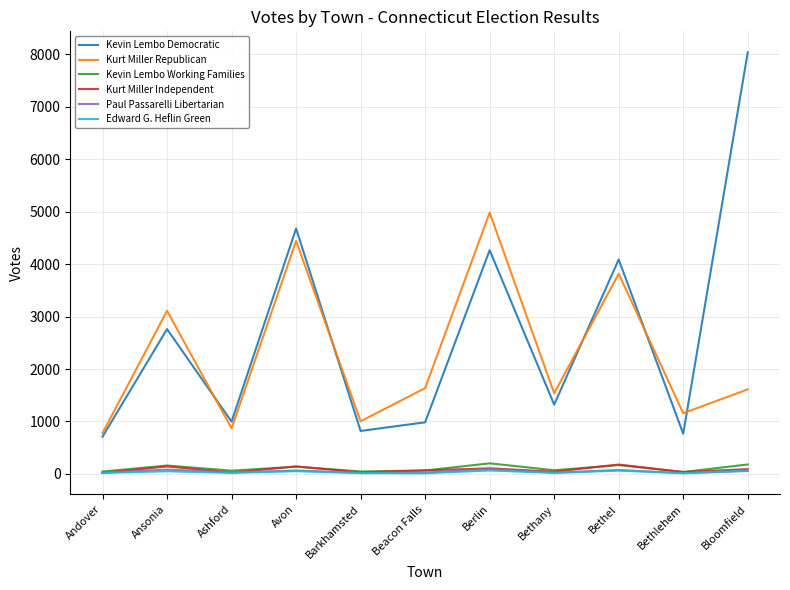

How many values in the Kevin Lembo Working Families series are below 70?

5